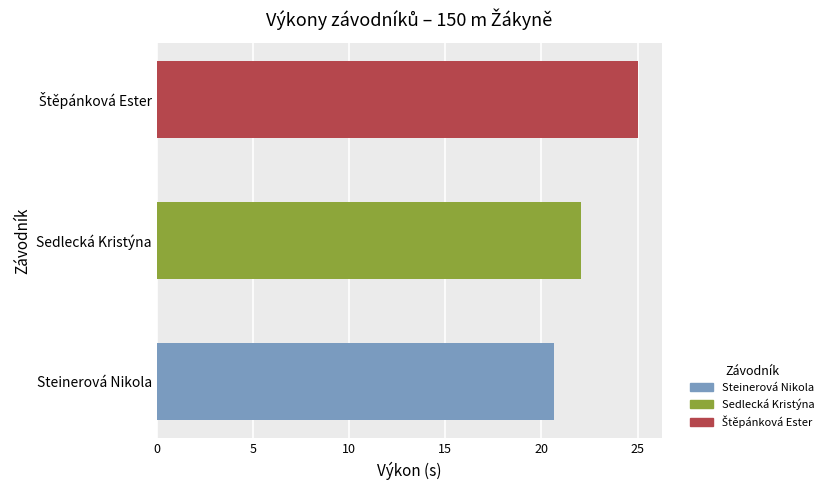

What is the smallest value displayed?

20.7